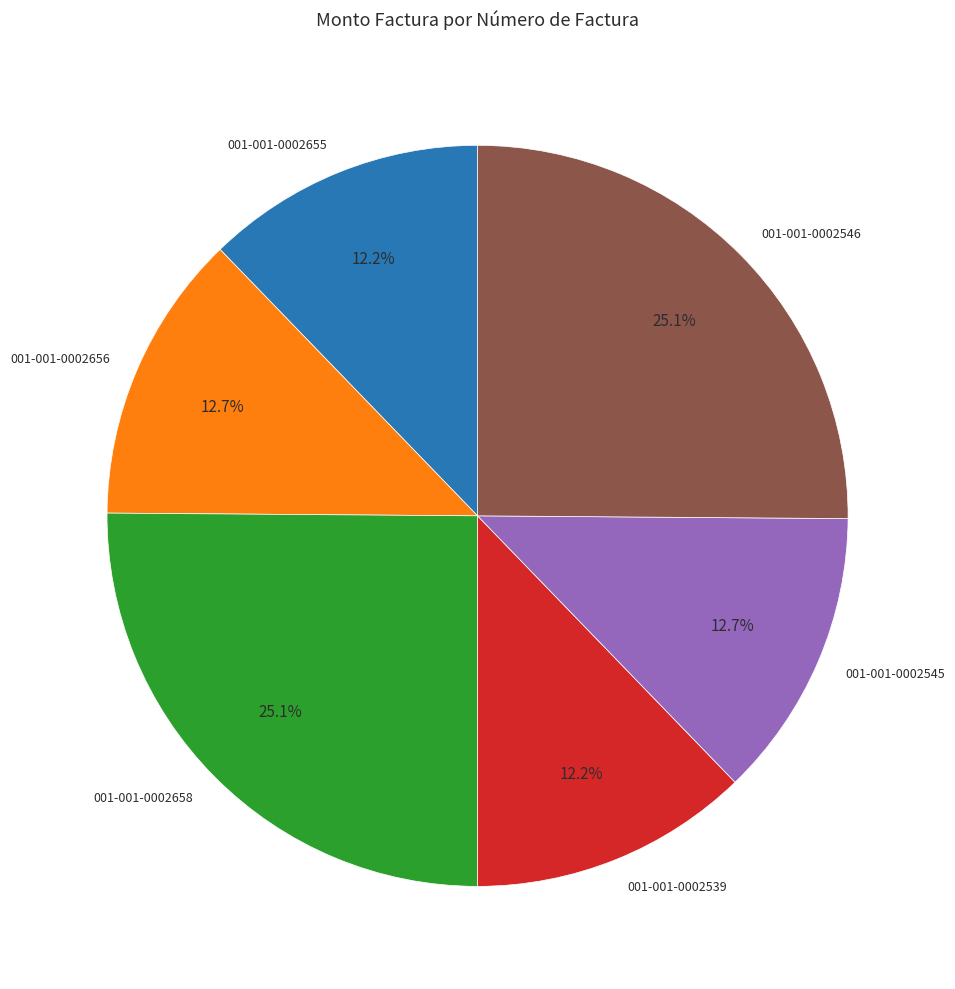

What portion of the pie excludes 001-001-0002546?

74.9%